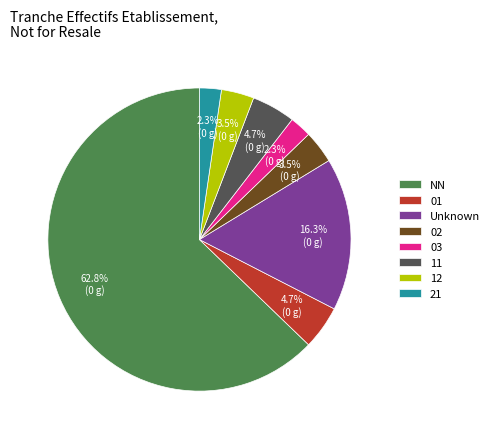

Approximately how many times larger is the value at Unknown compared to 12?

4.7